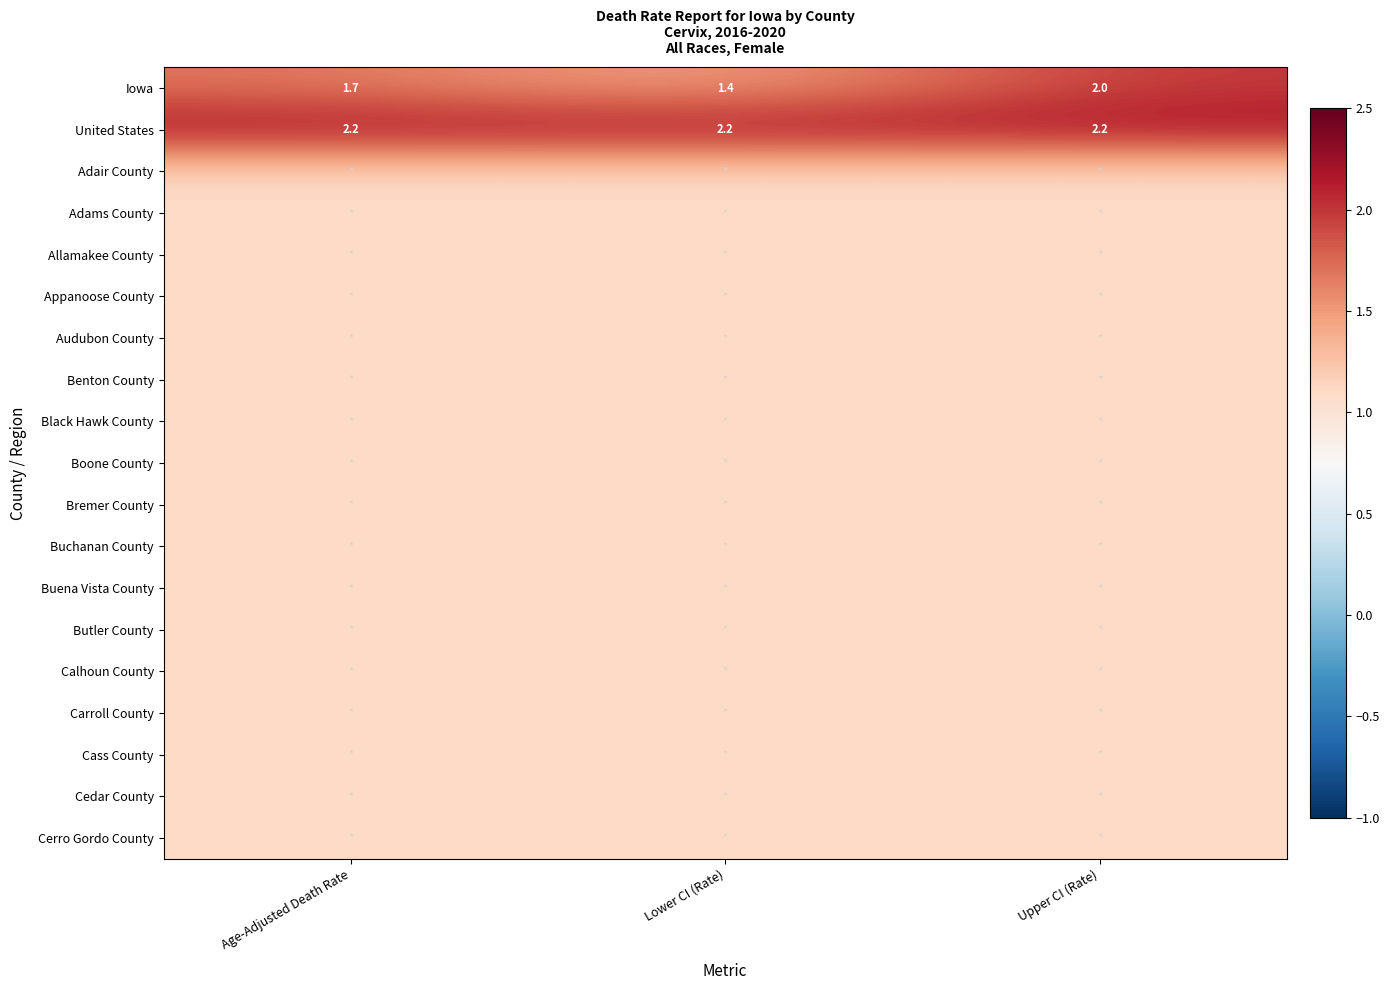

What is the minimum value for Iowa?

1.4